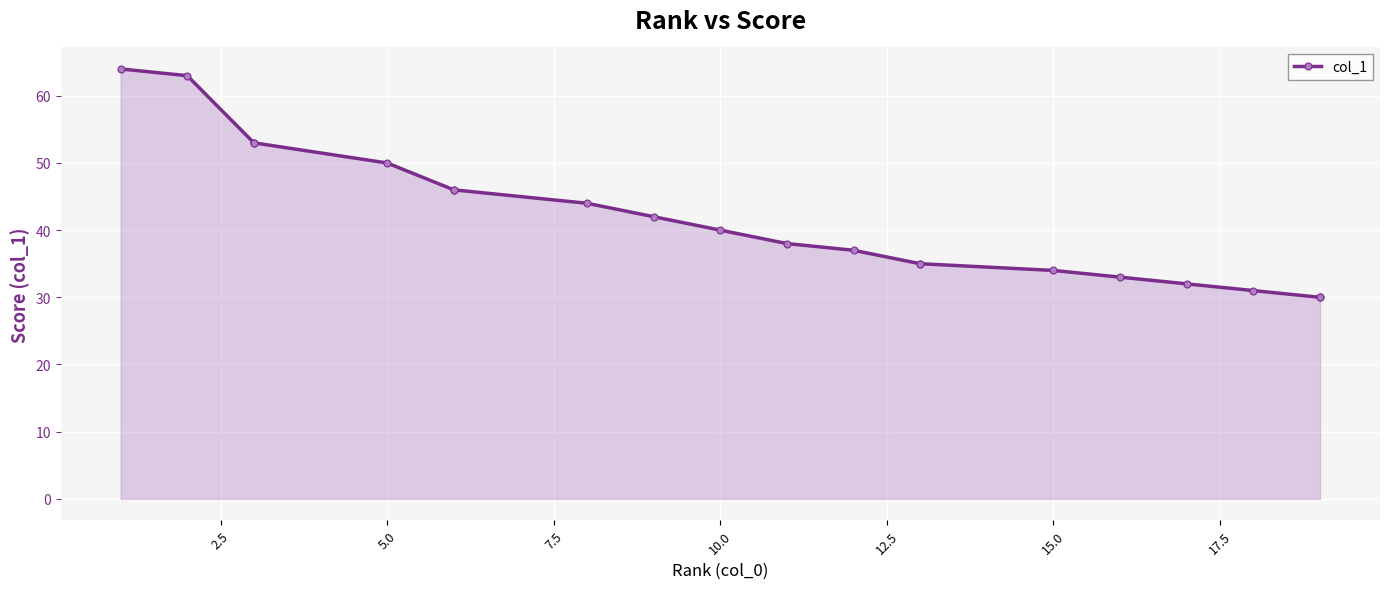

True or false: there are more than 2 points higher than both neighbors.

False